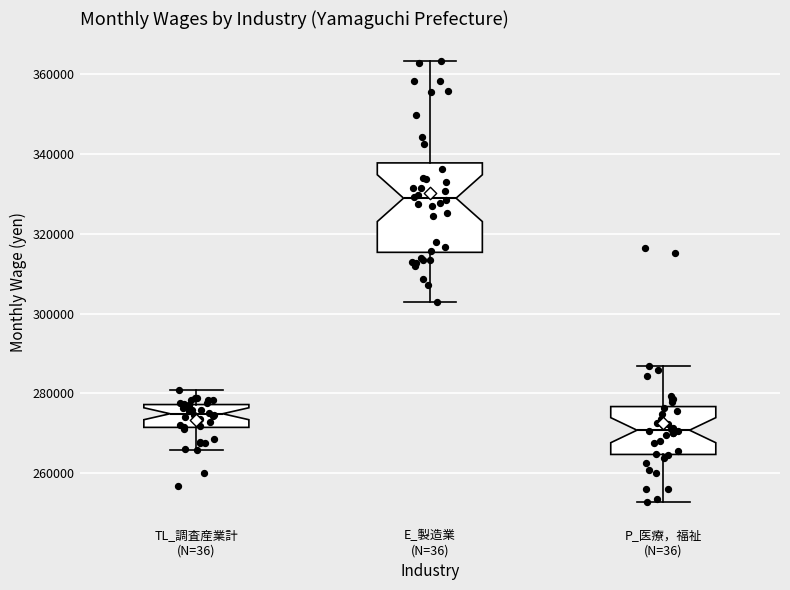

Where does the lower whisker of the box for E_製造業 (N=36) end on the y-axis? The values are not printed on the chart, so give them approximately, as read against the axis.

302000